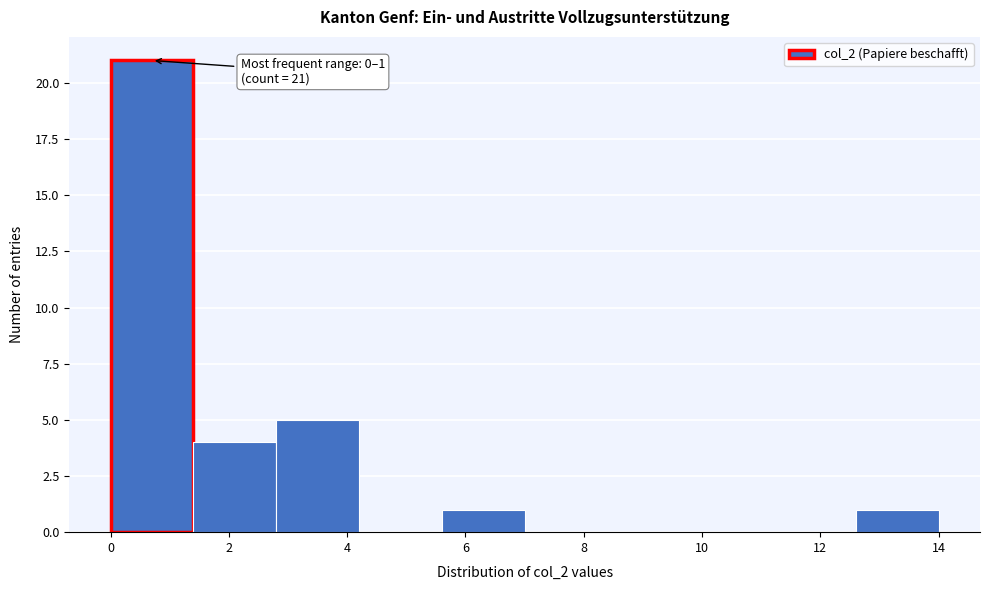

Which range on the x-axis has the tallest bar?

0.0 to 1.4